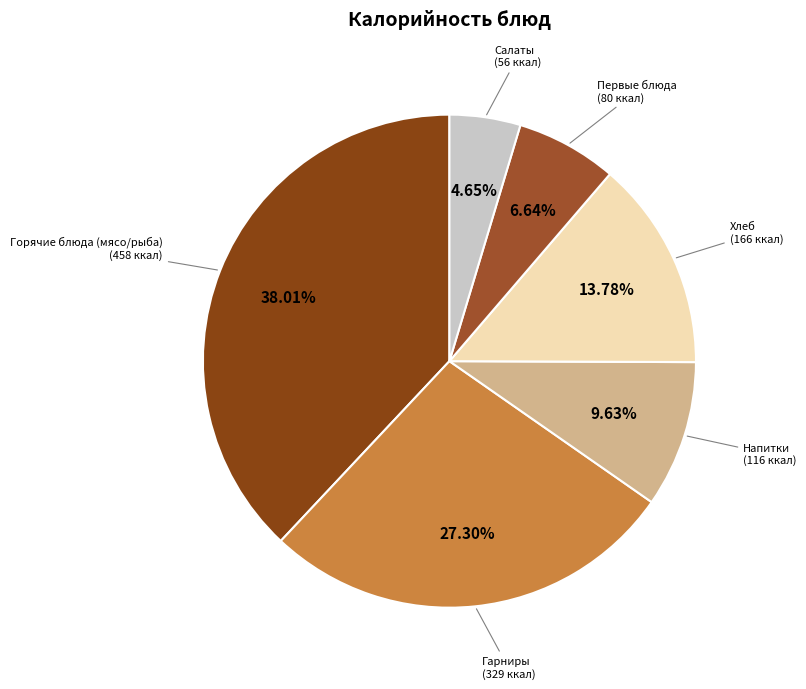

Approximately how many times larger is the value at Напитки compared to Салаты?

2.1